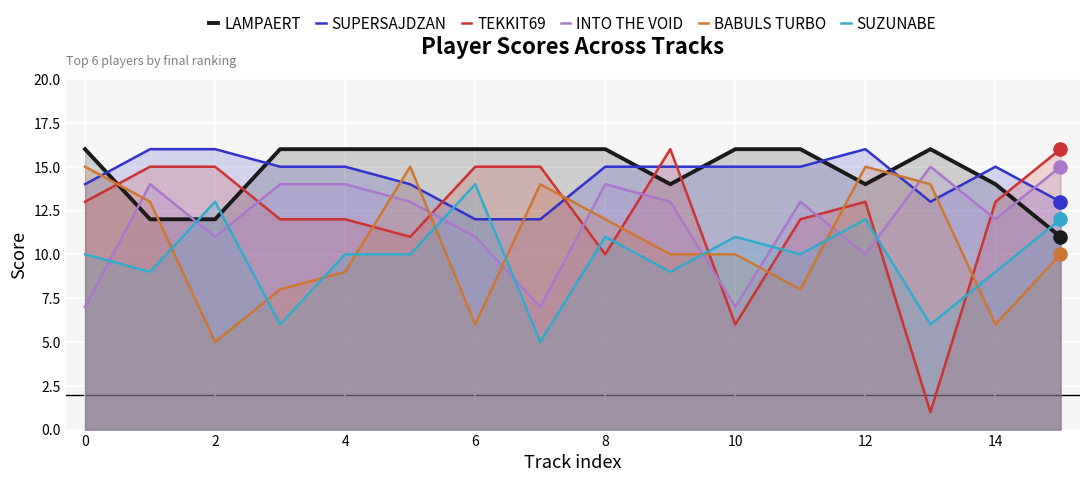

At which category is the sum across all series the highest?

12